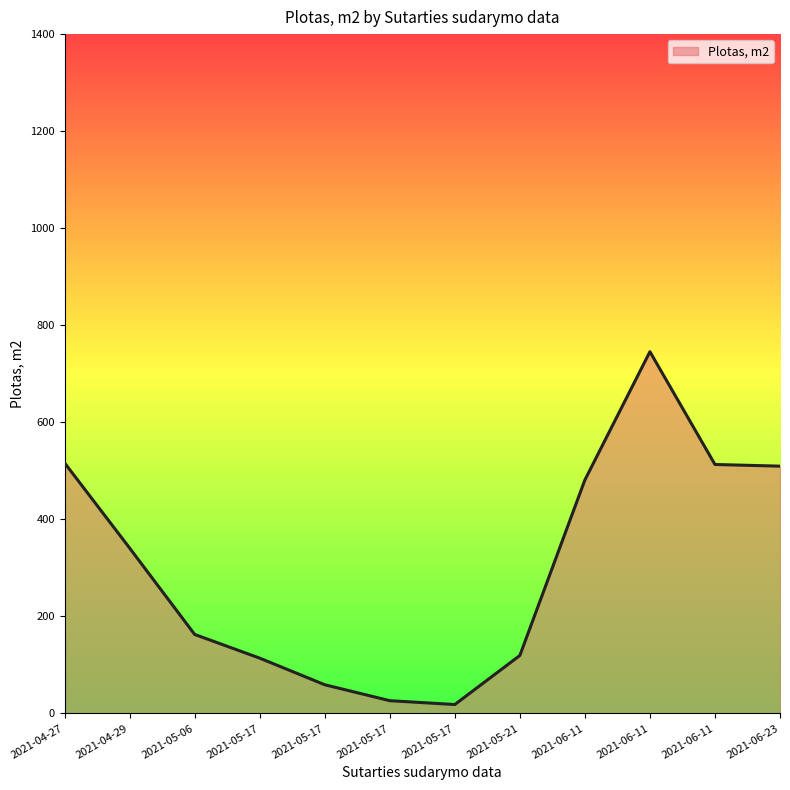

True or false: there are more than 0 points higher than both neighbors.

True